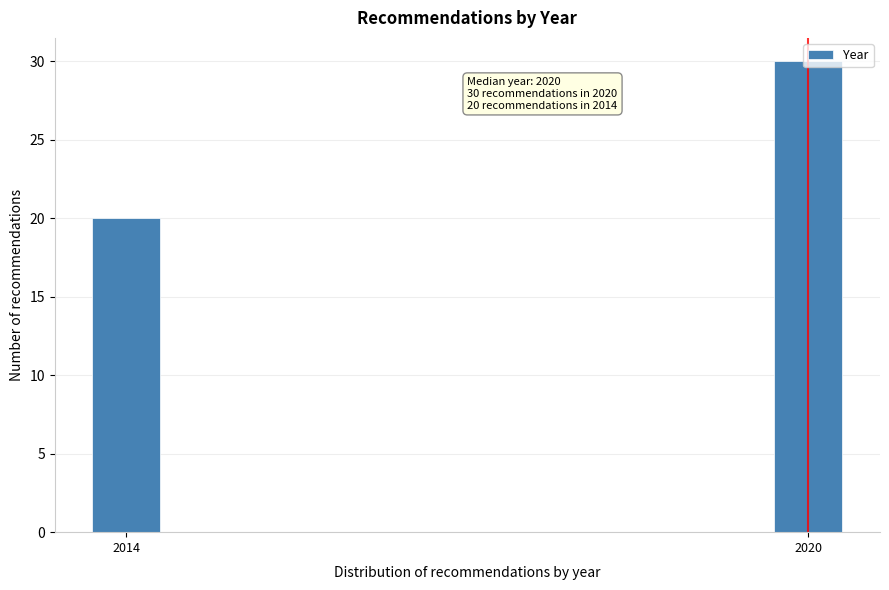

What is the approximate value at 2014?

20